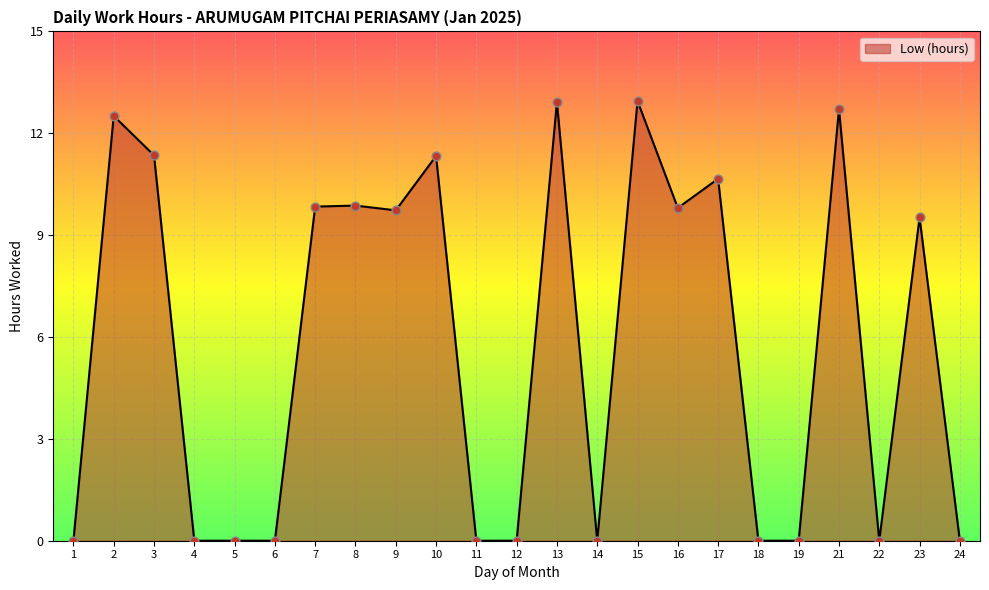

What is the ratio of the value at 21 to the value at 9?

1.3